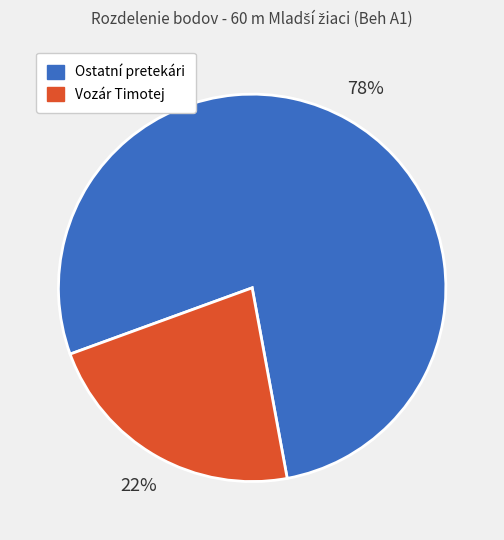

Is there any slice that represents more than half of the pie?

Yes